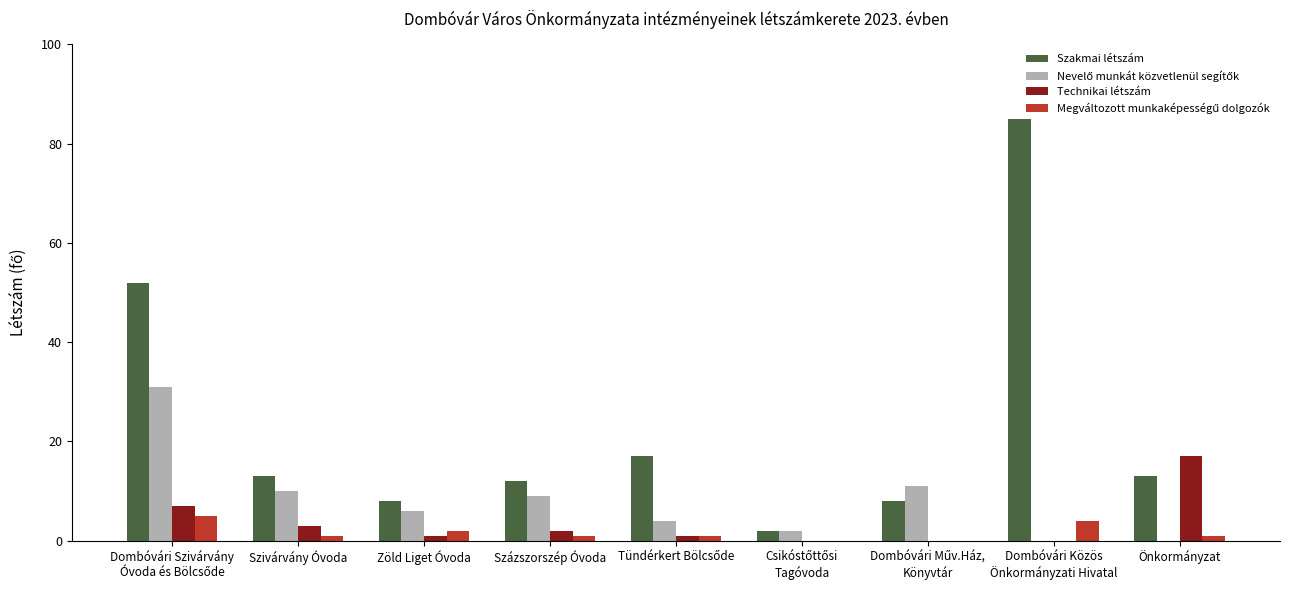

Which series has the largest total across all categories?

Szakmai létszám